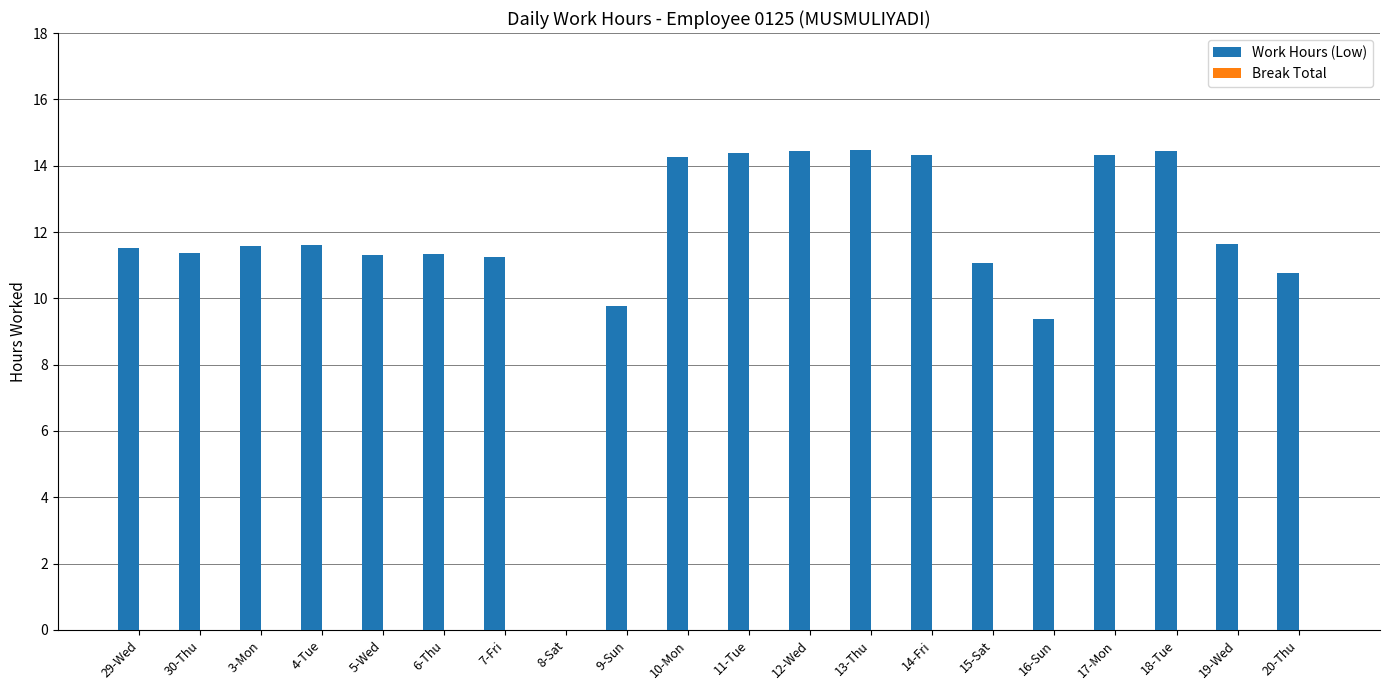

What is the sum of all values?

233.2